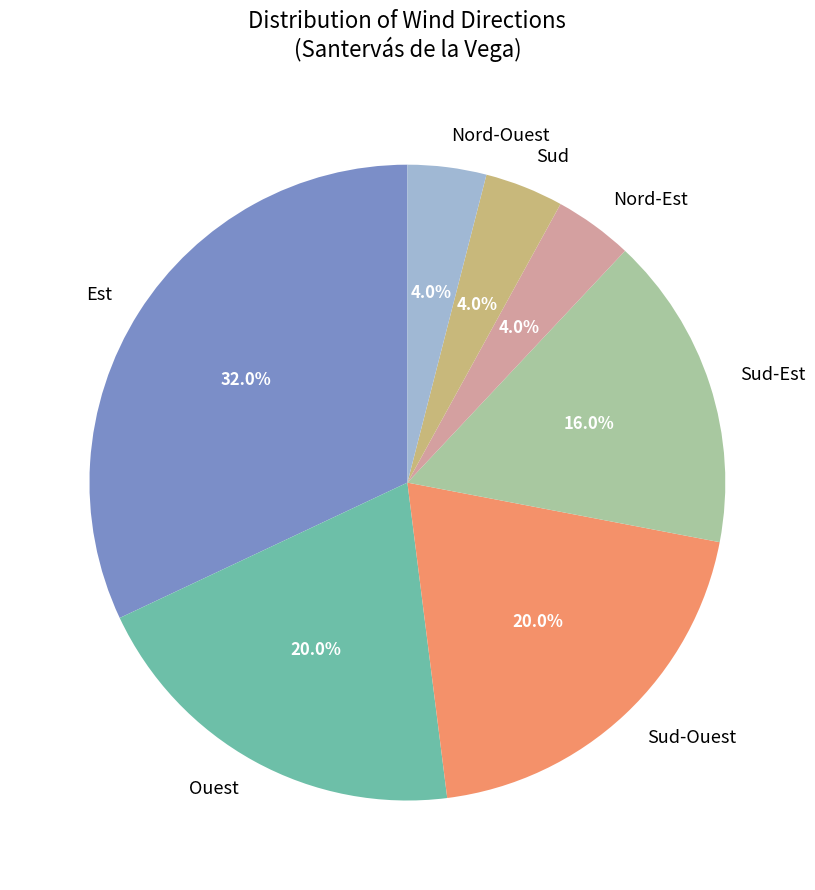

To the nearest percent, what is the difference between the largest and smallest slice percentages?

28%